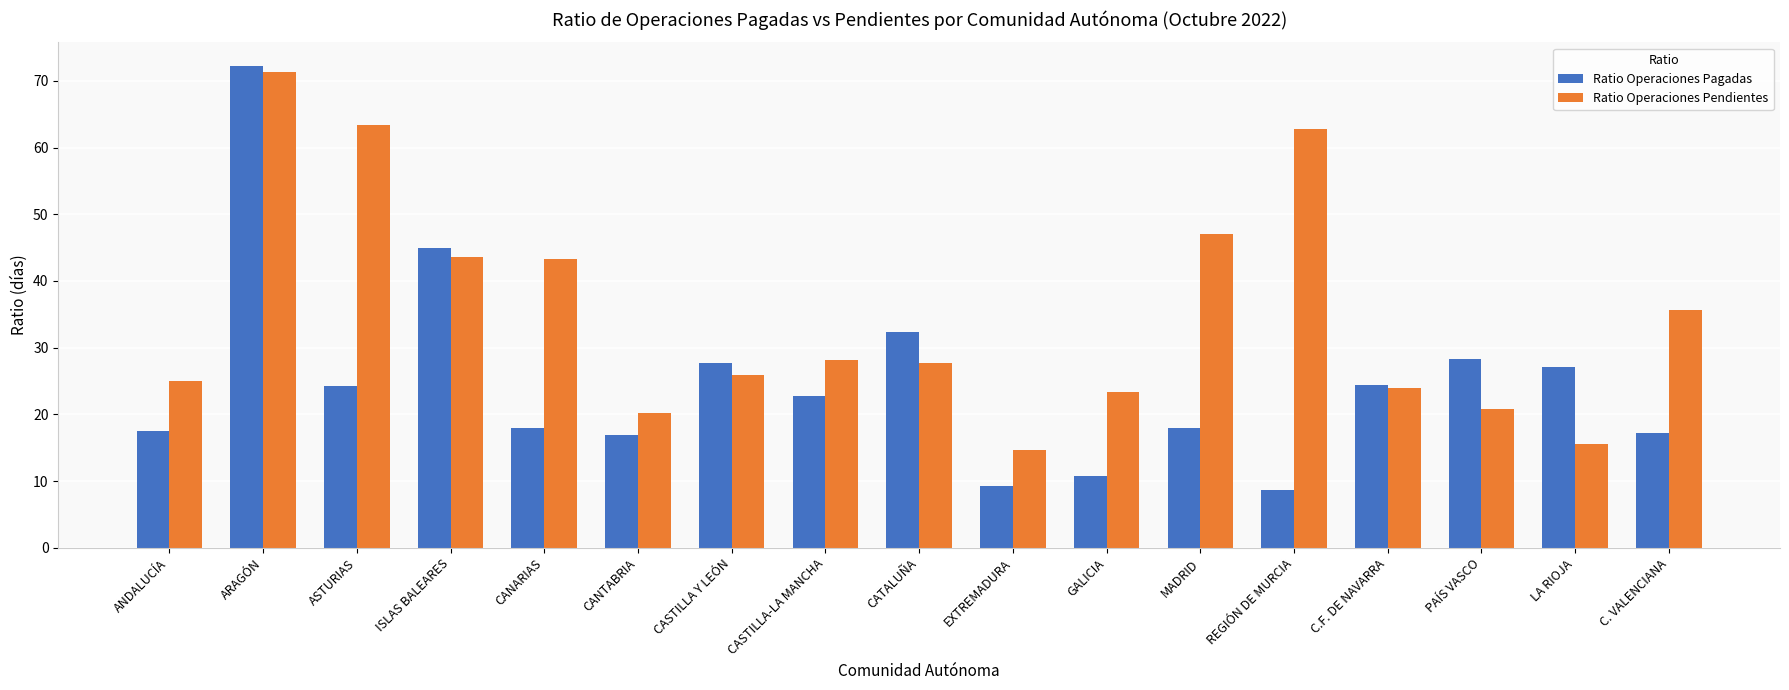

What is the difference between the highest and lowest values at CATALUÑA?

4.5